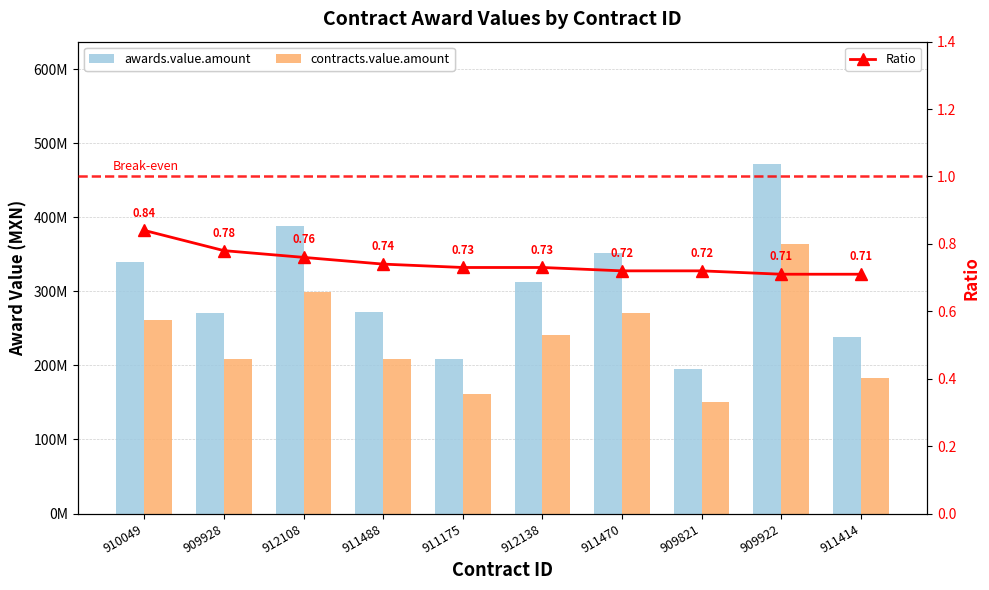

Are the bars grouped side by side (vs. stacked)?

Yes